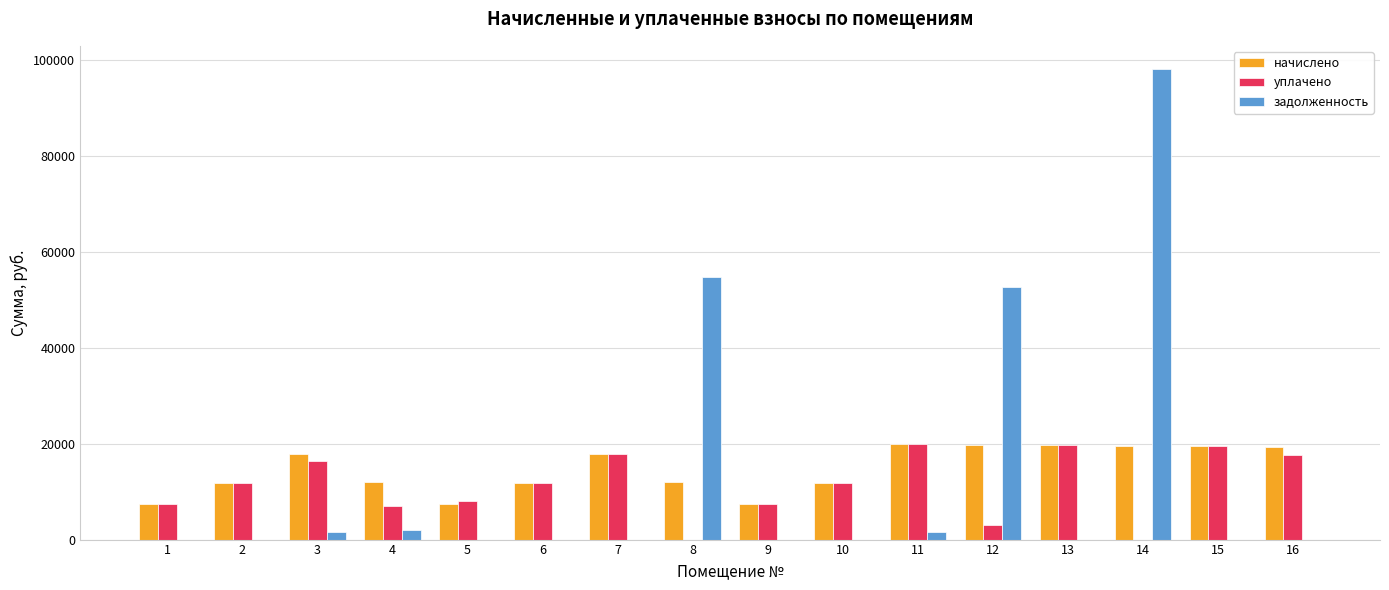

Which series changed the most between 8 and 13?

задолженность